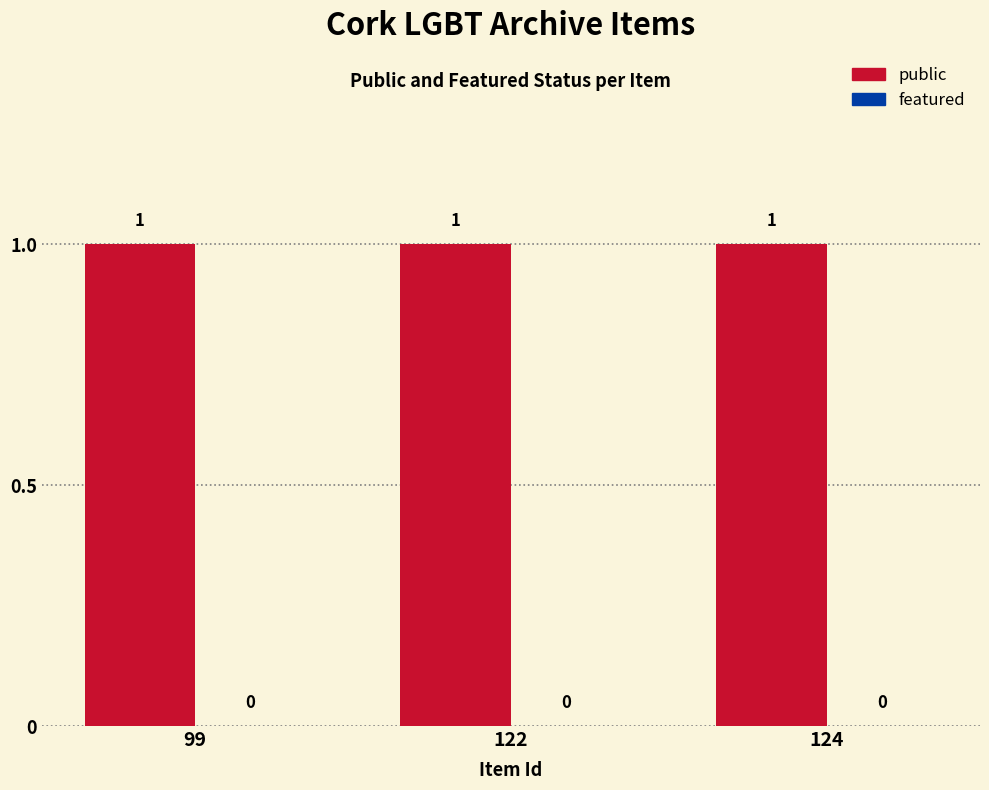

Is it true that public equals 1 at 122?

False